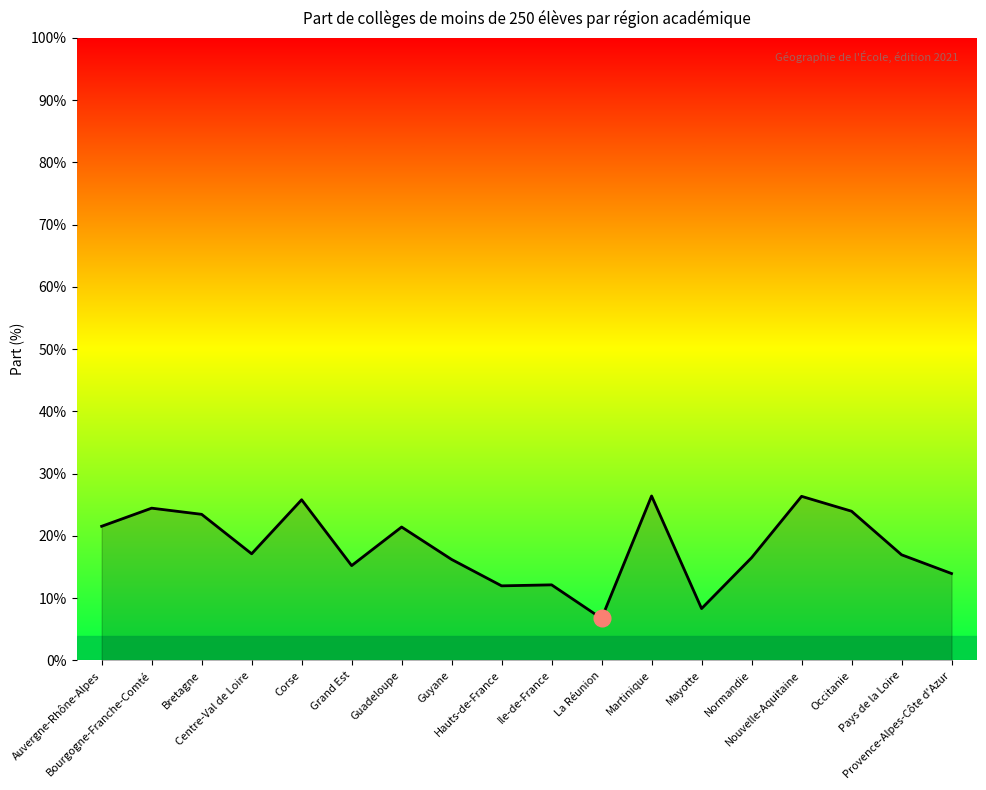

What is the difference between the maximum and minimum values?

19.7